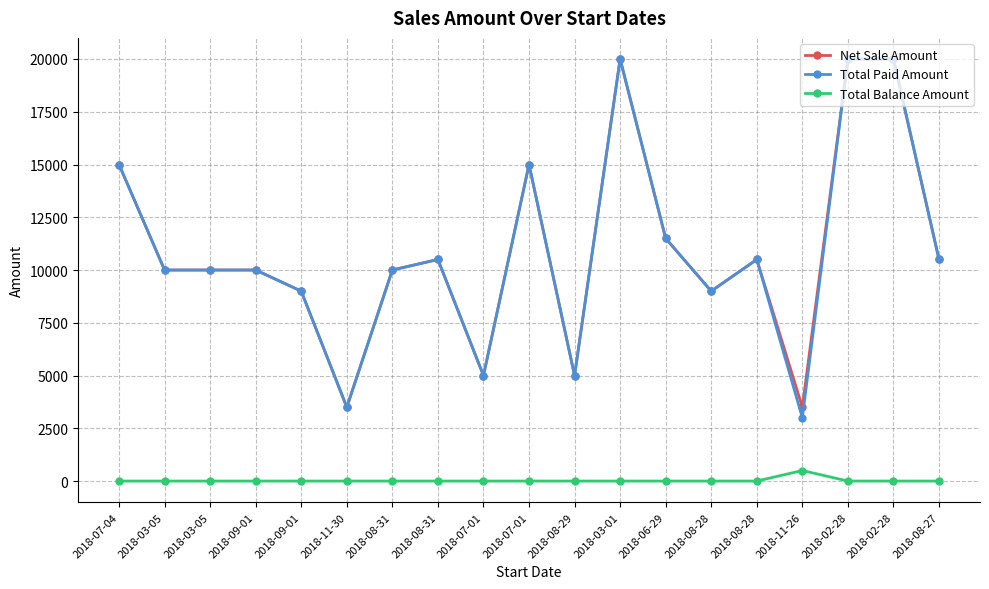

What are all the series names shown in the legend?

Net Sale Amount, Total Paid Amount, Total Balance Amount